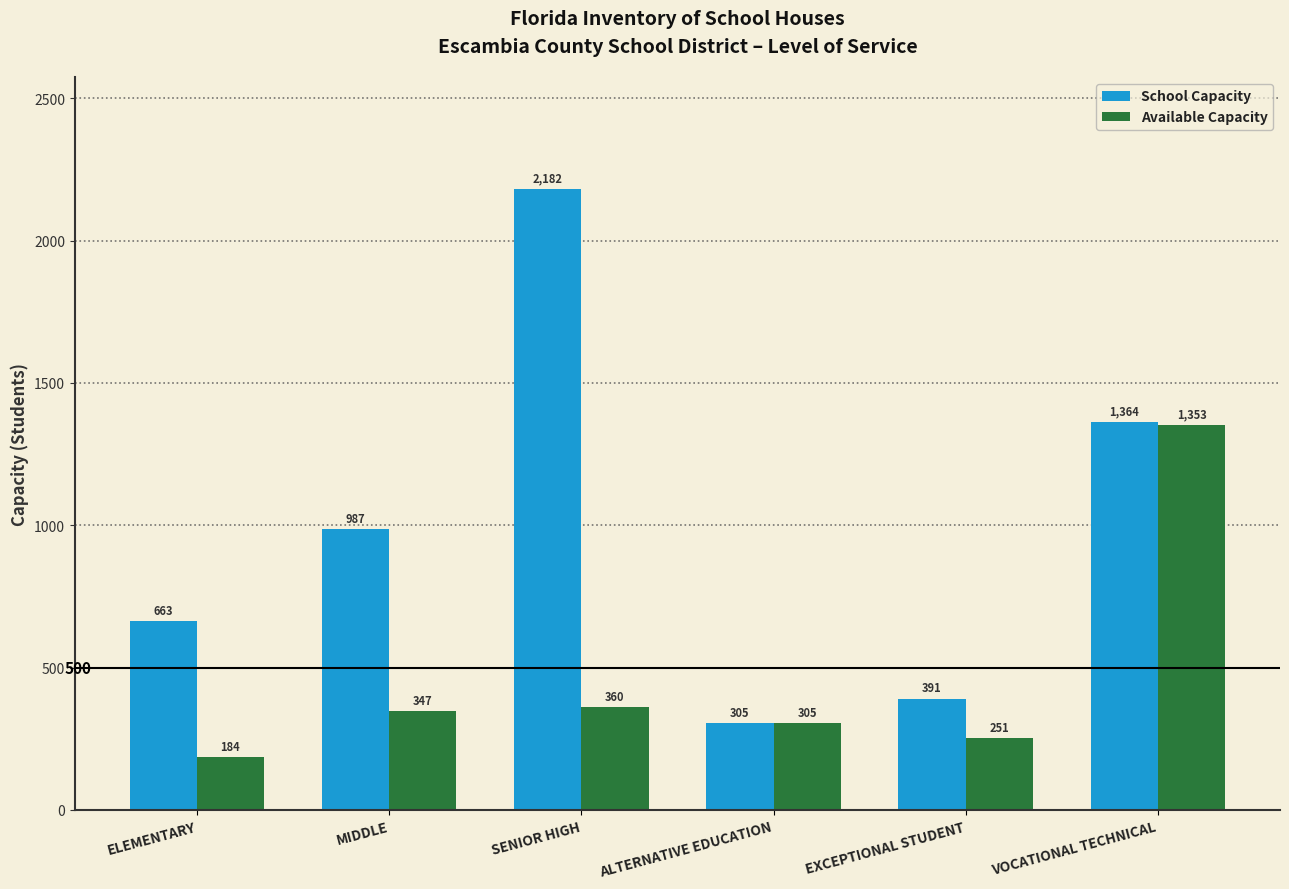

Is the value of School Capacity at VOCATIONAL TECHNICAL greater than the value of Available Capacity at ELEMENTARY?

Yes